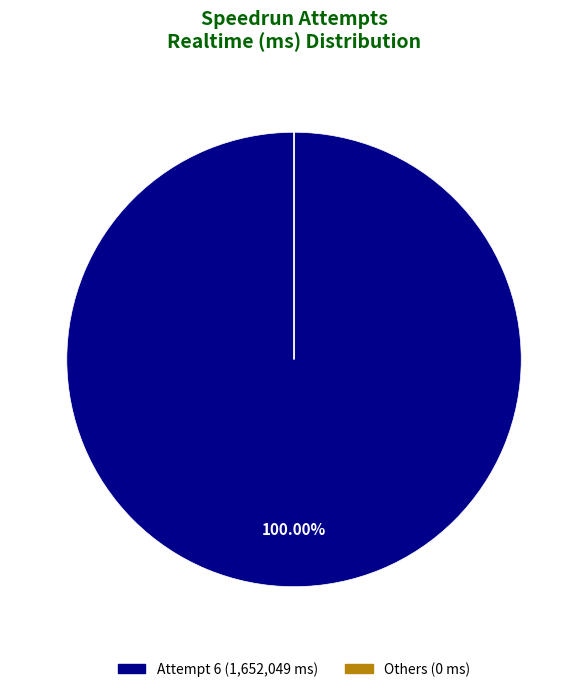

Is there any slice that represents more than half of the pie?

Yes